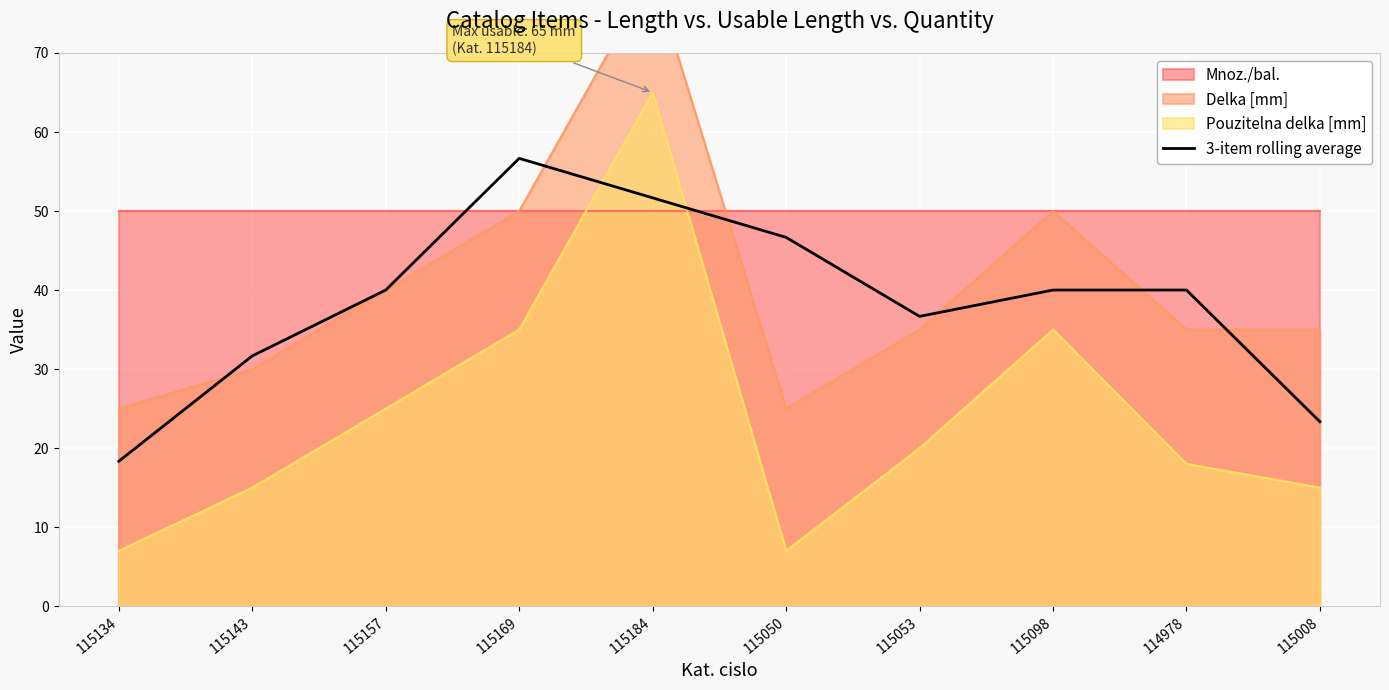

At which label does 3-item rolling average reach its peak?

115169